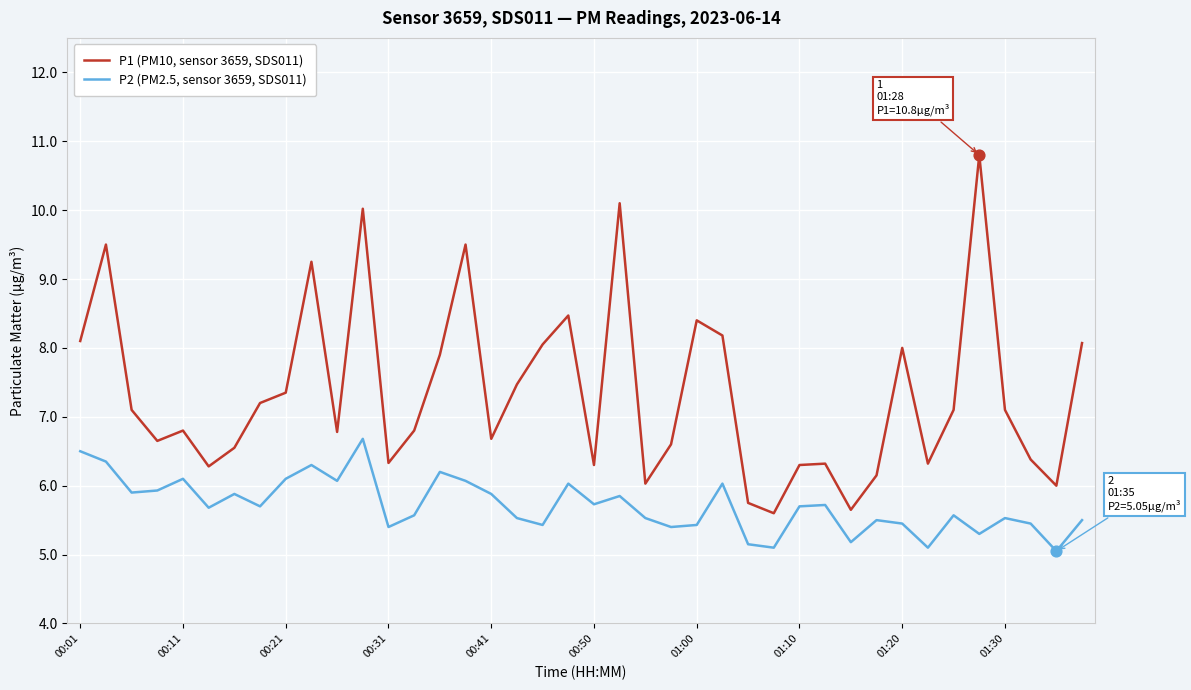

At how many categories does at least one series exceed 7?

20